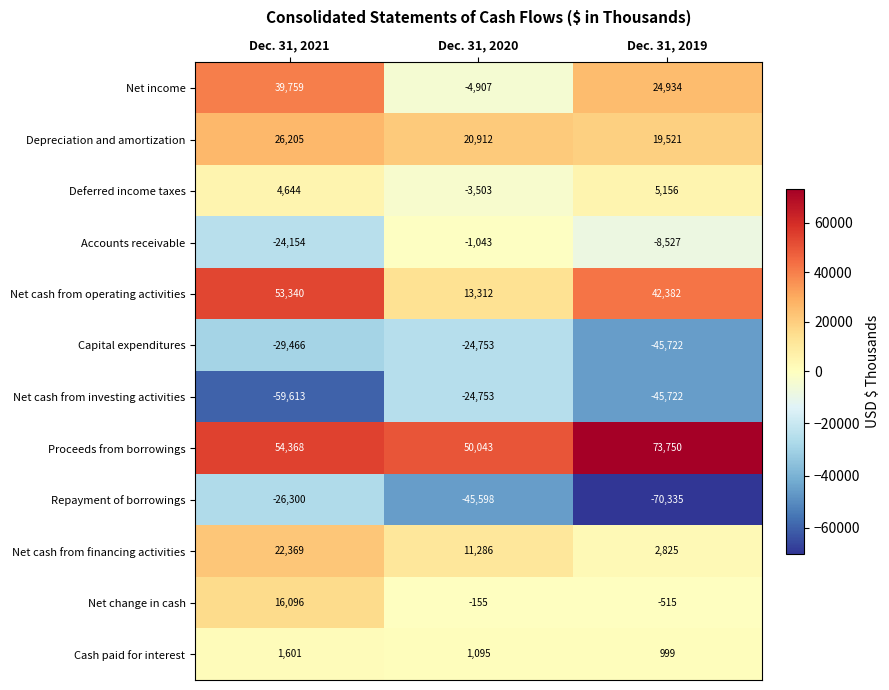

True or false: Deferred income taxes has a value of 3317 at Dec. 31, 2019.

False